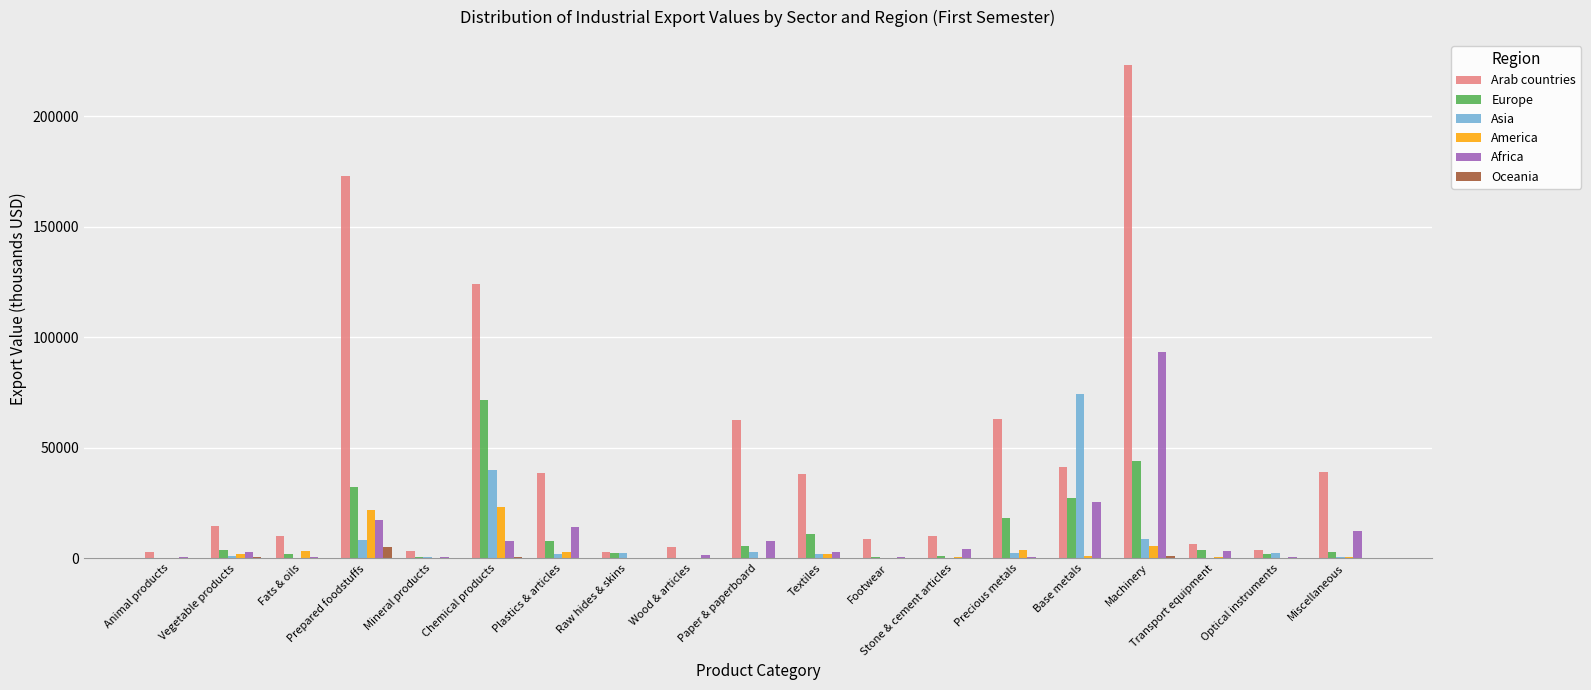

True or false: Africa has a value of 12214 at Miscellaneous.

True